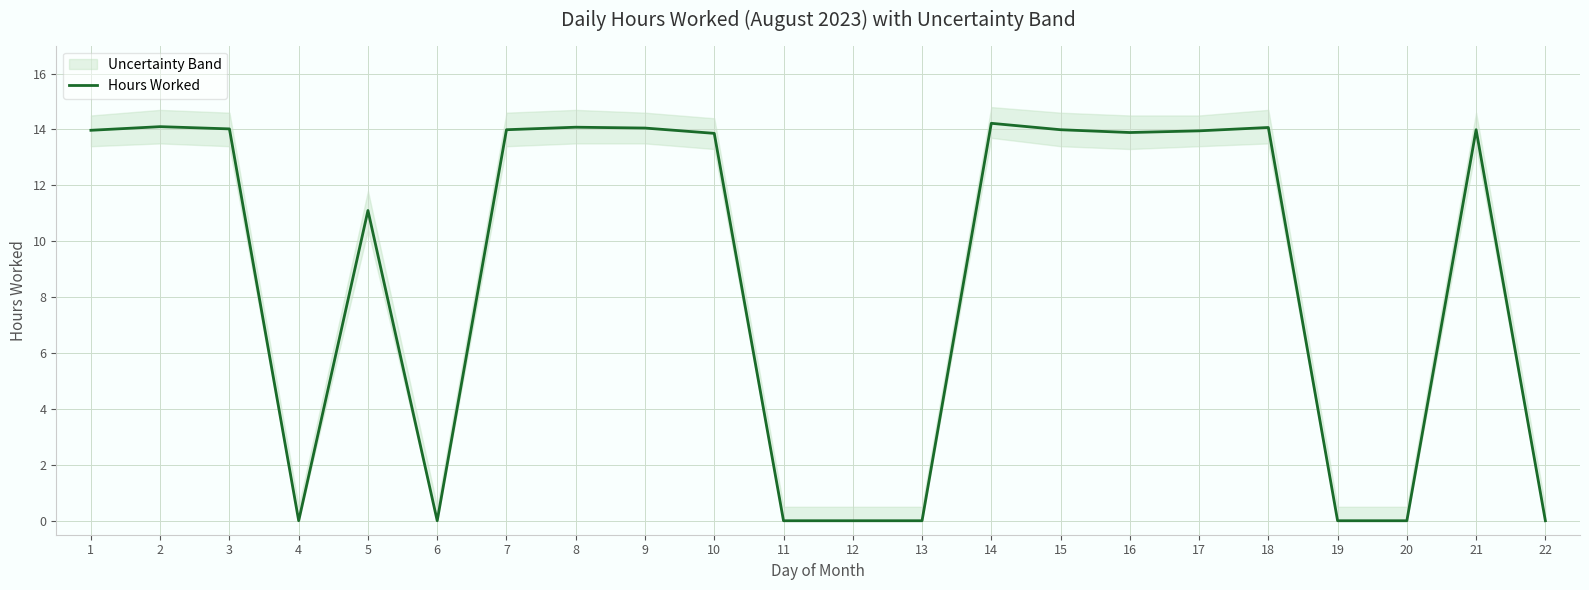

How many lines are shown in the chart?

1